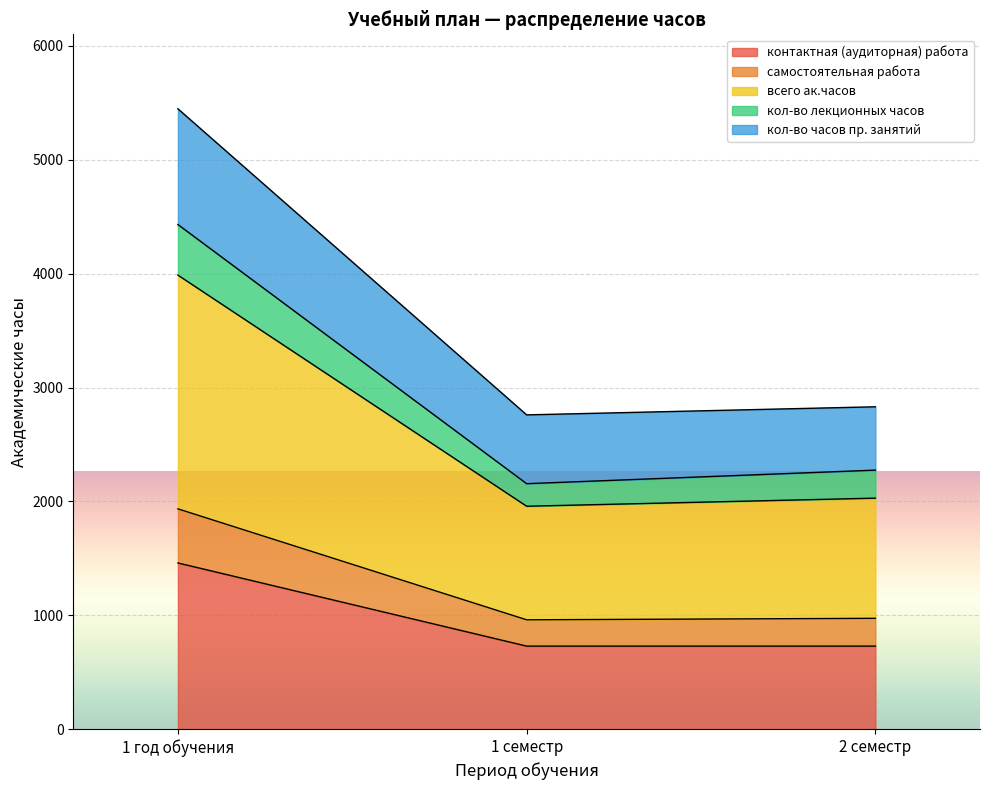

What is the maximum value for контактная (аудиторная) работа?

1460